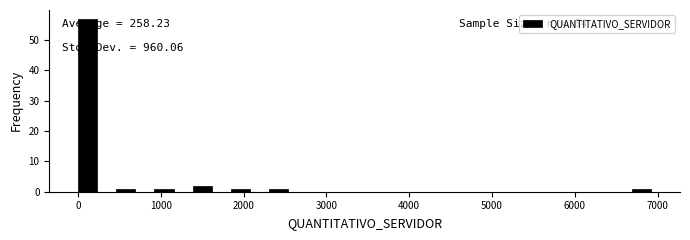

Read against the x-axis, roughly where is the centre of the tallest bar?

100